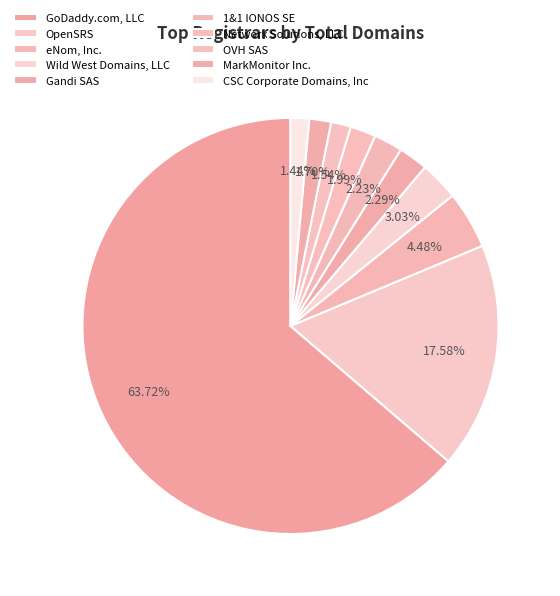

What is the ratio of the value at eNom, Inc. to the value at 1&1 IONOS SE?

2.0